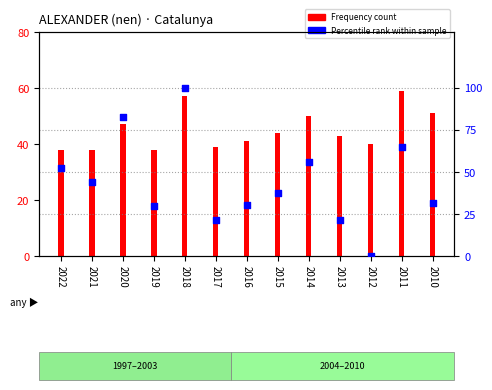

At which category is the sum across all series the highest?

2018